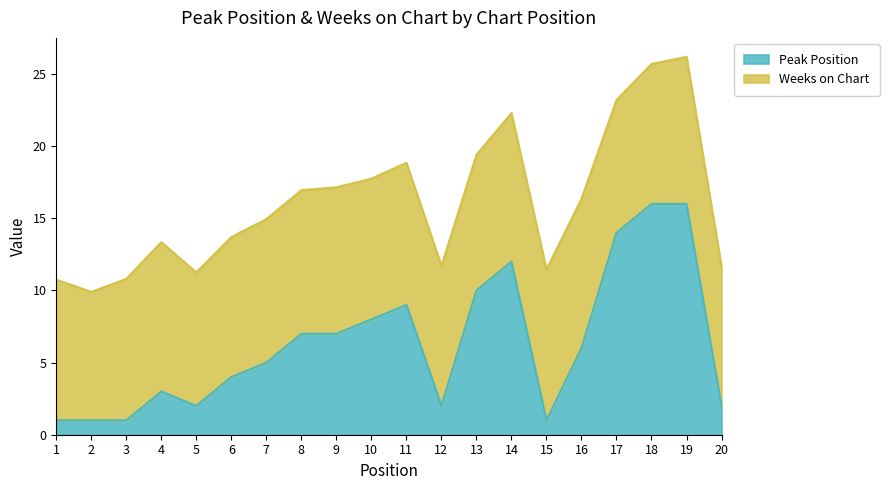

What is the minimum value shown in the chart?

1